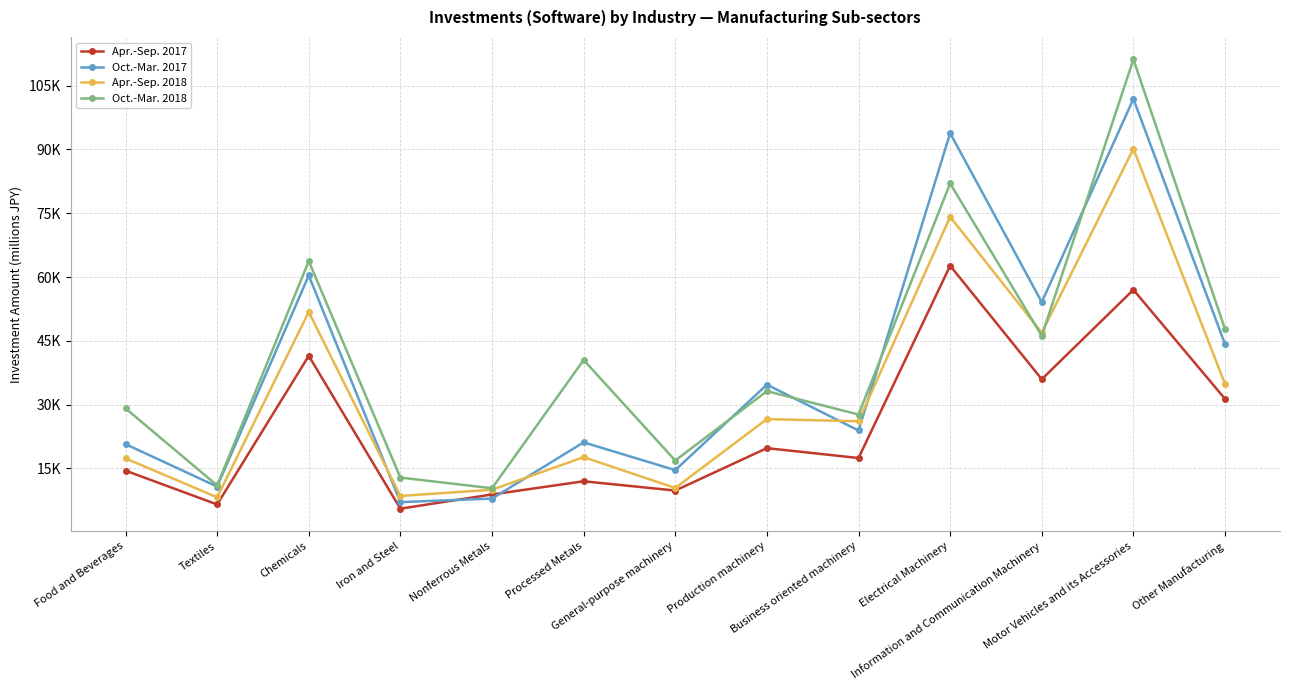

Reading right to left, list all the values displayed in this chart.

Apr.-Sep. 2017: 31327	56997	35956	62656	17421	19747	9769	11952	8852	5507	41455	6501	14455
Oct.-Mar. 2017: 44187	101898	54091	93836	23897	34682	14576	21111	7882	7046	60359	10708	20691
Apr.-Sep. 2018: 34824	90150	46895	74160	26070	26578	10378	17632	9961	8501	51775	8186	17334
Oct.-Mar. 2018: 47726	111183	46163	82008	27650	33148	16833	40477	10311	12820	63733	10975	29106